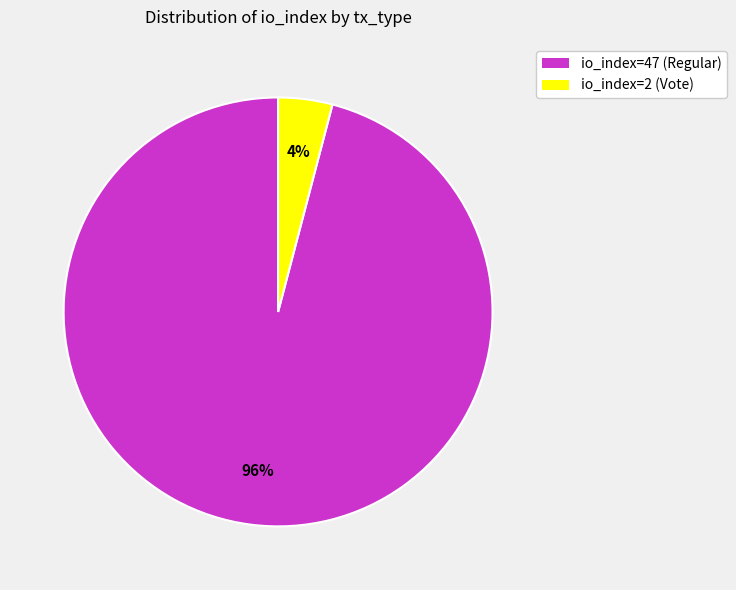

Which slice is the smallest?

io_index=2 (Vote)